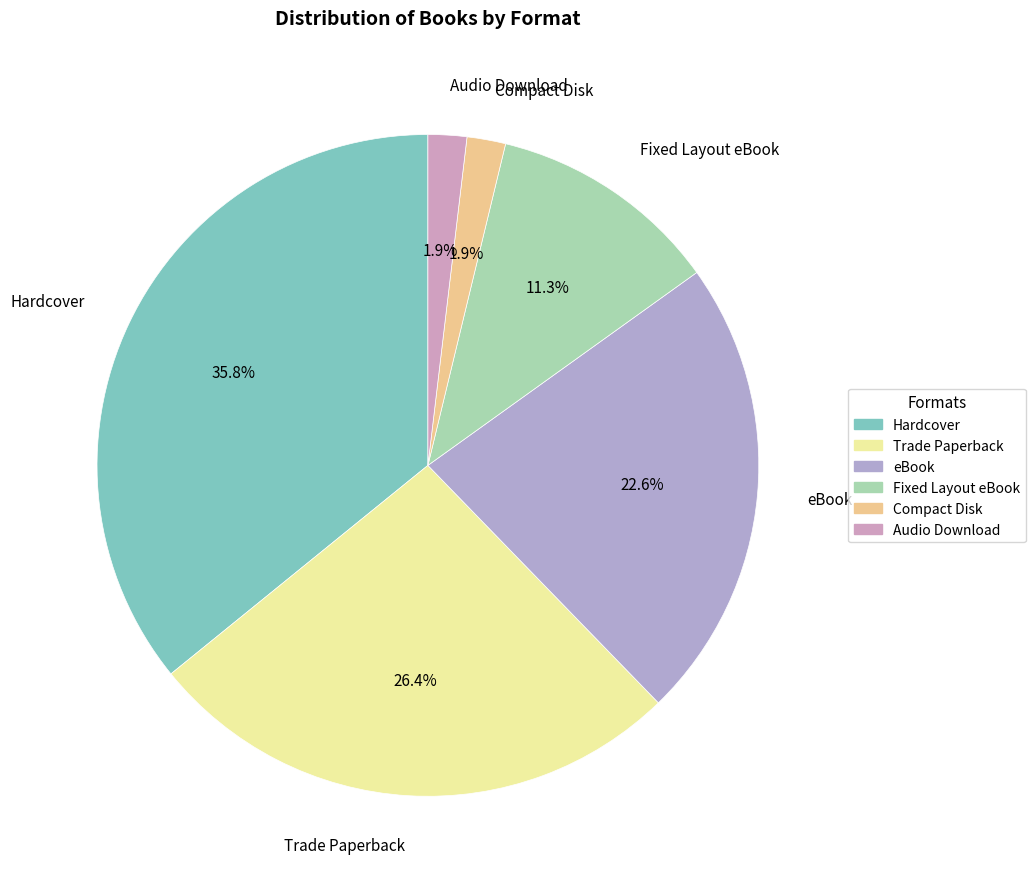

Does Trade Paperback represent more than half of the total?

No